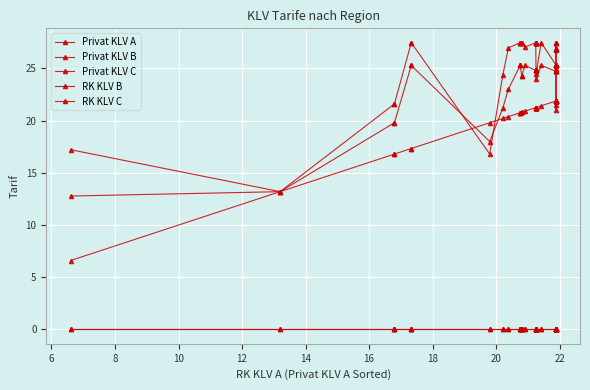

Reading left to right, transcribe all the data shown in this chart.

Privat KLV A: 6.6	13.2	16.8	16.8	17.3	17.3	19.8	20.2	20.4	20.8	20.8	20.8	20.8	20.8	20.9	21.2	21.2	21.2	21.2	21.2	21.2	21.2	21.2	21.3	21.4	21.9	21.9	21.9	21.9	21.9	21.9	21.9	21.9	21.9	21.9	21.9	21.9	21.9	21.9	21.9
Privat KLV B: 12.8	13.2	19.8	19.8	25.3	25.3	18.0	21.2	23.0	25.3	25.3	25.3	24.3	24.3	25.3	24.8	24.8	24.8	24.8	24.8	24.8	24.8	24.8	23.9	25.3	24.7	21.5	24.7	25.3	25.3	21.0	25.3	25.3	25.3	24.7	24.7	24.7	25.3	24.7	25.3
Privat KLV C: 17.2	13.2	21.6	21.6	27.5	27.5	16.8	24.3	27.0	27.5	27.5	27.5	27.5	27.5	27.0	27.5	27.5	27.5	27.5	27.5	27.5	27.5	27.5	24.4	27.5	25.4	24.9	25.4	27.5	26.8	26.8	27.5	26.8	26.8	25.4	25.4	25.4	27.5	25.4	26.8
RK KLV B: 0.0	0.0	0.0	0.0	0.0	0.0	0.0	0.0	0.0	0.0	0.0	0.0	0.0	0.0	0.0	0.0	0.0	0.0	0.0	0.0	0.0	0.0	0.0	0.0	0.0	0.0	0.0	0.0	0.0	0.0	0.0	0.0	0.0	0.0	0.0	0.0	0.0	0.0	0.0	0.0
RK KLV C: 0.0	0.0	0.0	0.0	0.0	0.0	0.0	0.0	0.0	0.0	0.0	0.0	0.0	0.0	0.0	0.0	0.0	0.0	0.0	0.0	0.0	0.0	0.0	0.0	0.0	0.0	0.0	0.0	0.0	0.0	0.0	0.0	0.0	0.0	0.0	0.0	0.0	0.0	0.0	0.0